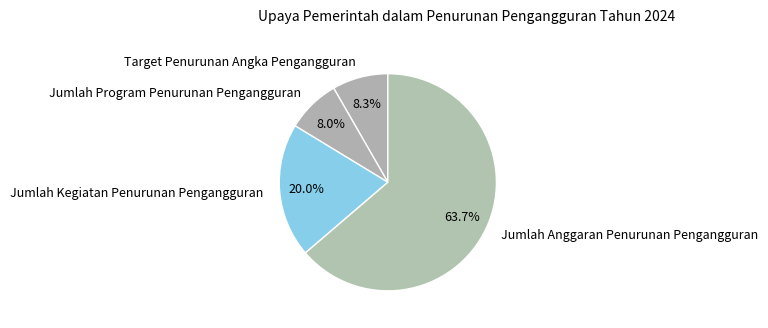

Which slice represents more than half of the pie?

Jumlah Anggaran Penurunan Pengangguran